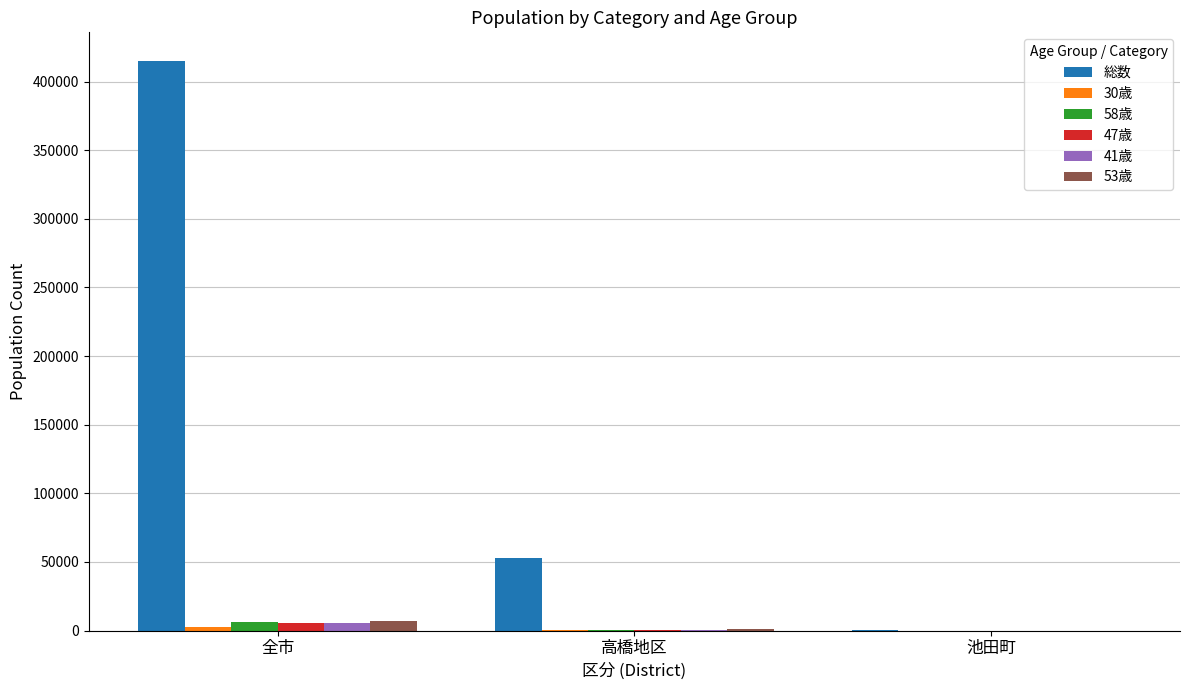

Is it true that 総数 equals 726443 at 全市?

False